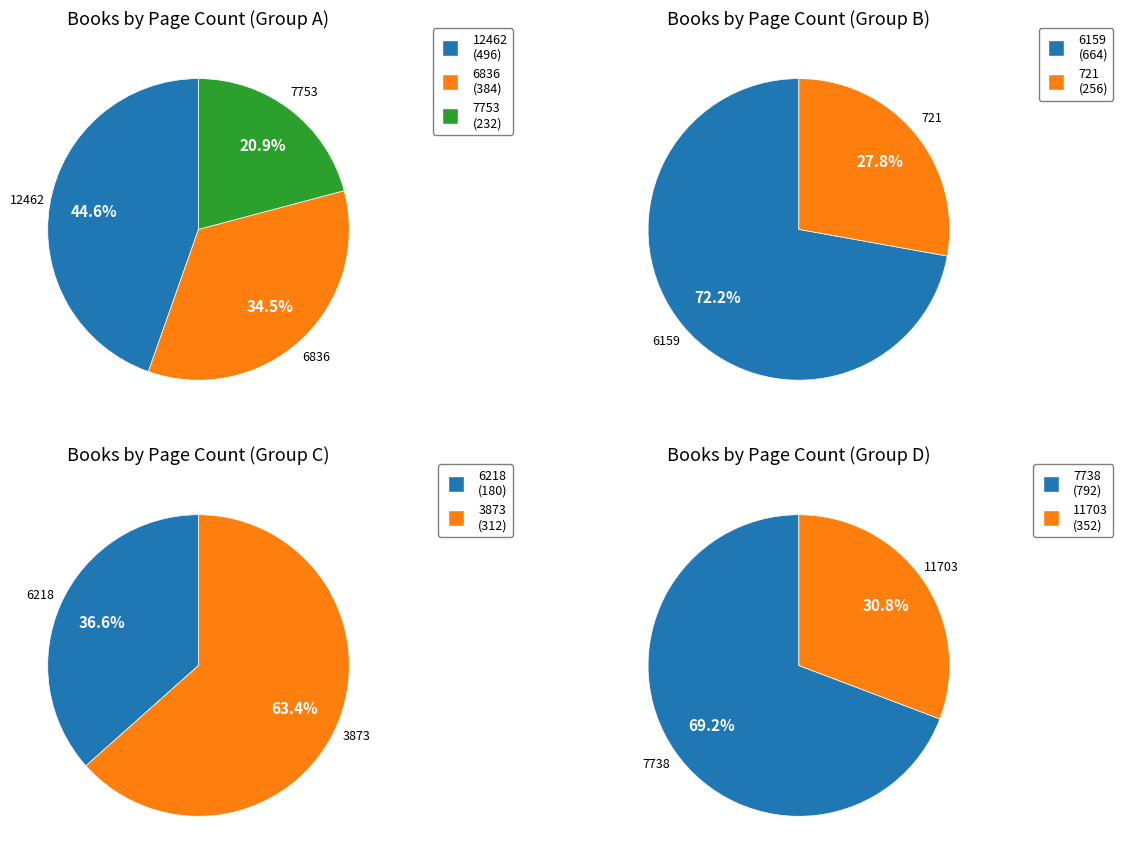

What is the change in value from 12462 to 11703?

-144